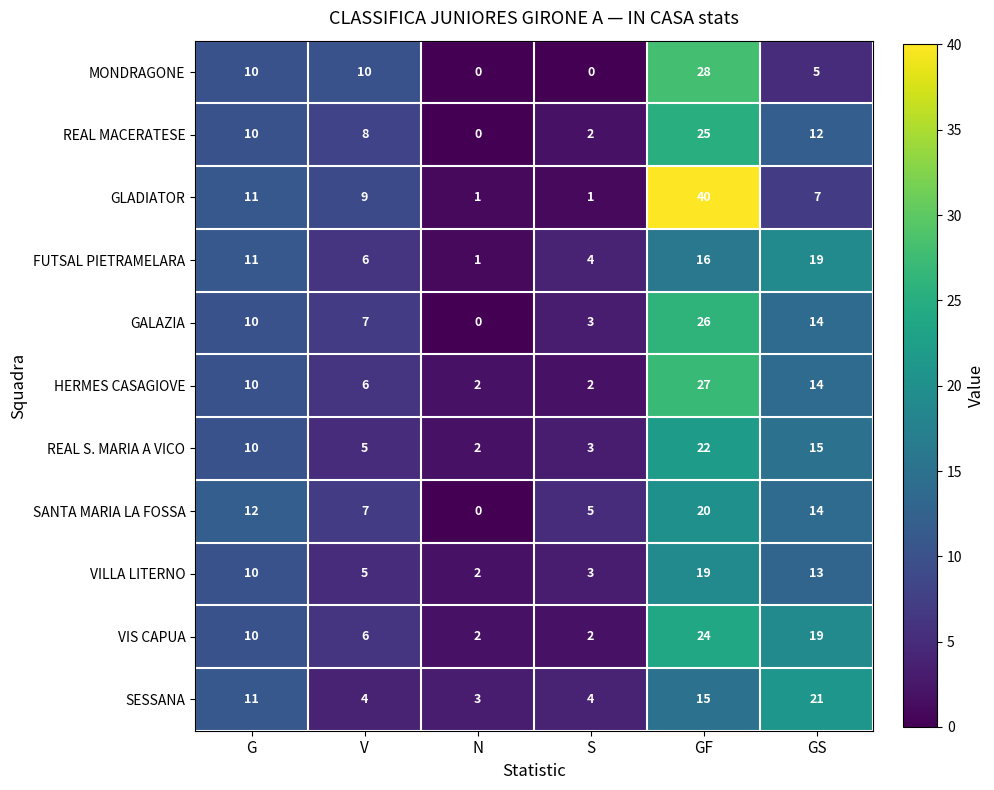

The value of HERMES CASAGIOVE at V is 6. True or false?

True